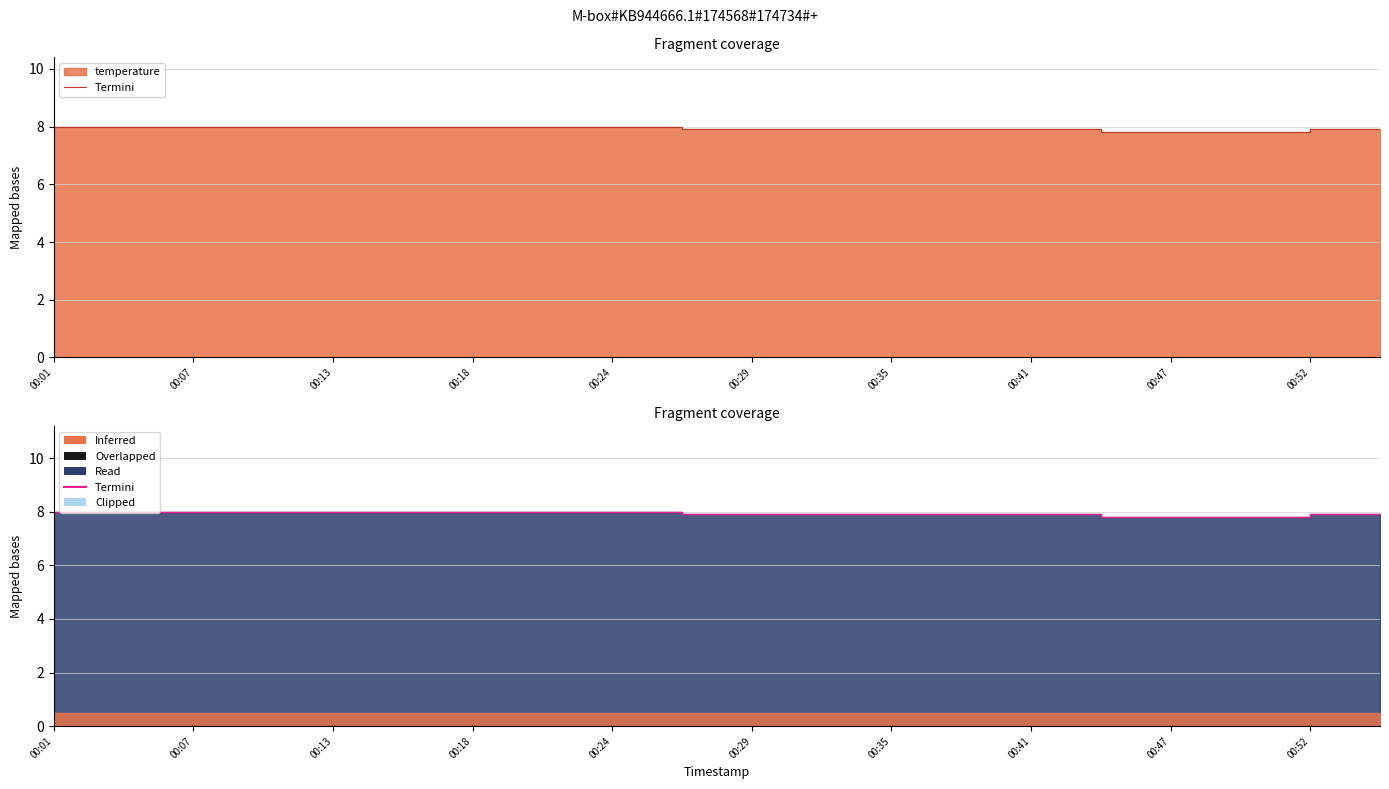

What is the greatest value displayed?

8.0